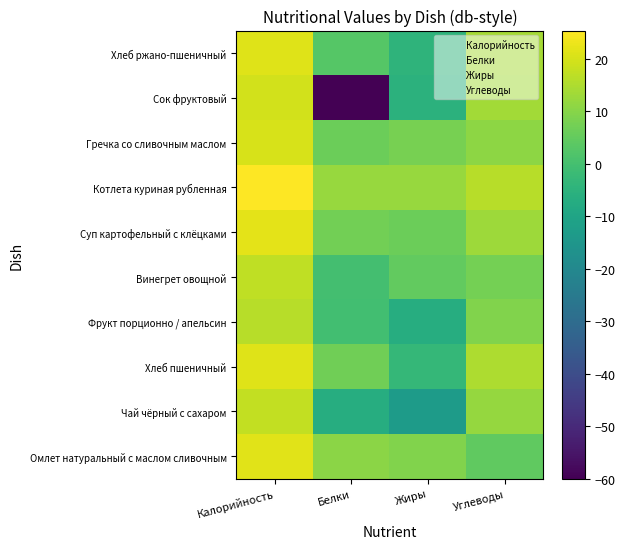

Reading right to left, transcribe all the data shown in this chart.

Омлет натуральный с маслом сливочным: Углеводы=4.6	Жиры=9.2	Белки=10.6	Калорийность=21.5
Чай чёрный с сахаром: Углеводы=11.8	Жиры=-13.0	Белки=-7.0	Калорийность=17.6
Хлеб пшеничный: Углеводы=14.7	Жиры=-3.0	Белки=7.0	Калорийность=21.2
Фрукт порционно / апельсин: Углеводы=9.0	Жиры=-7.0	Белки=-0.5	Калорийность=16.0
Винегрет овощной: Углеводы=7.6	Жиры=4.9	Белки=-0.2	Калорийность=17.2
Суп картофельный с клёцками: Углеводы=12.8	Жиры=6.2	Белки=7.1	Калорийность=21.9
Котлета куриная рубленная: Углеводы=16.1	Жиры=12.0	Белки=12.2	Калорийность=25.3
Гречка со сливочным маслом: Углеводы=10.8	Жиры=7.9	Белки=6.2	Калорийность=20.0
Сок фруктовый: Углеводы=13.5	Жиры=-5.2	Белки=-60.0	Калорийность=19.4
Хлеб ржано-пшеничный: Углеводы=13.8	Жиры=-4.4	Белки=2.7	Калорийность=21.0